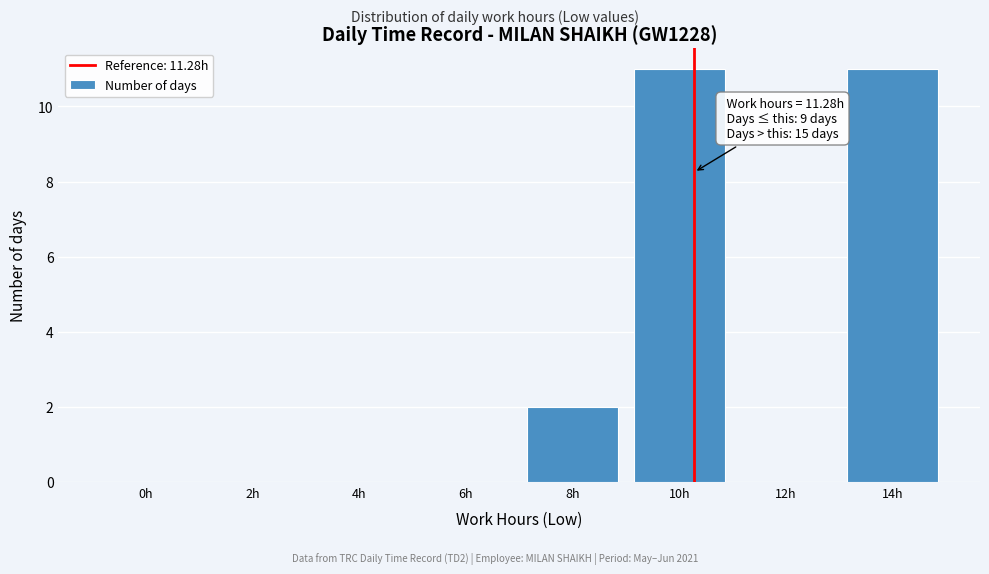

Reading left to right, extract all data points from this chart.

0h=0	2h=0	4h=0	6h=0	8h=2	10h=11	12h=0	14h=11